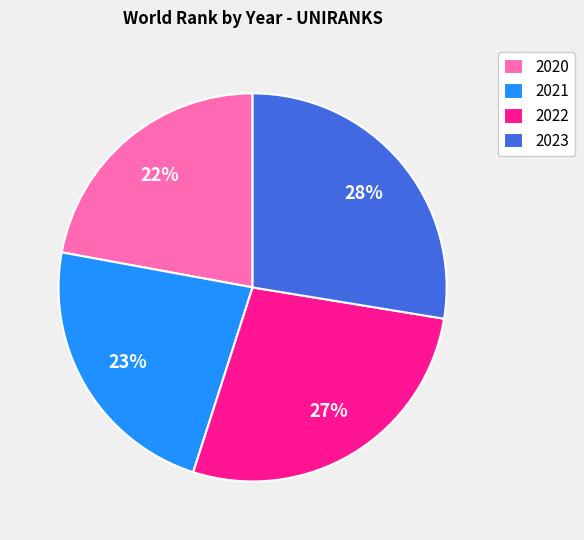

Between 2021 and 2020, which is larger?

2021